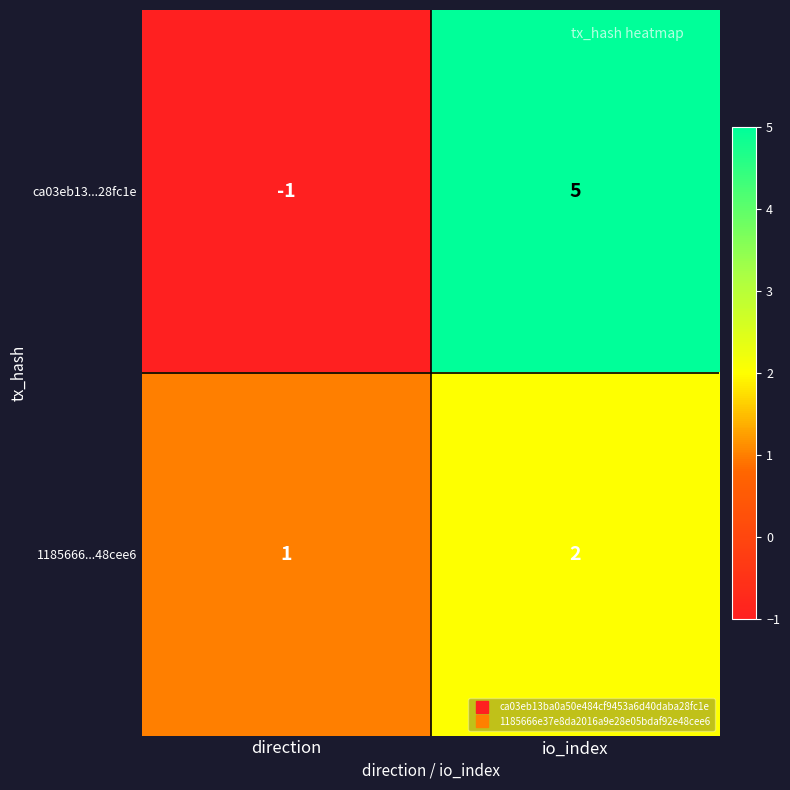

The 1185666...48cee6 series shows 3 at io_index. True or false?

False